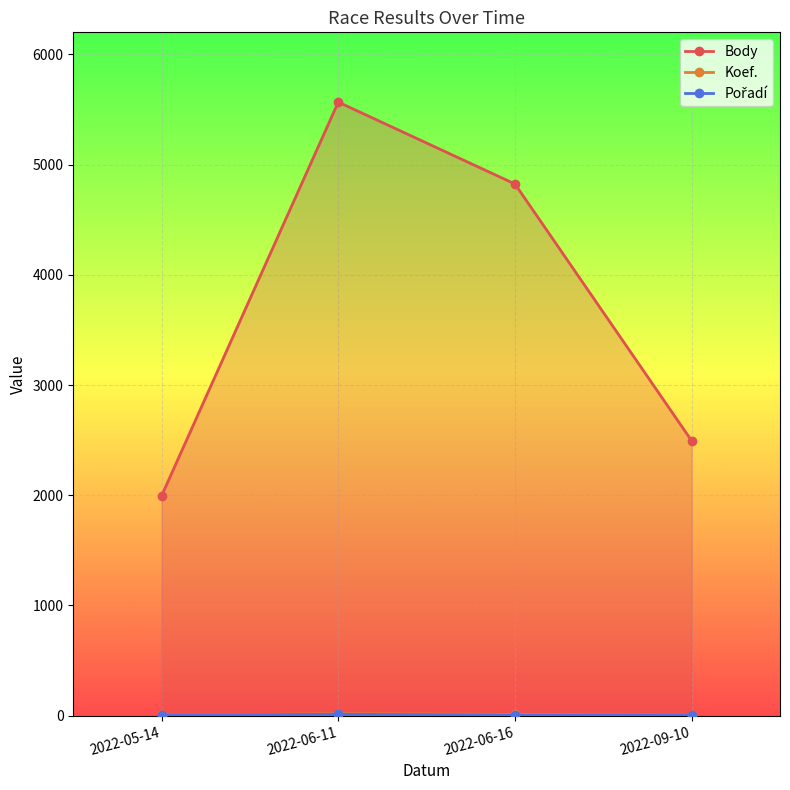

Read the Body value at 2022-06-11.

5567